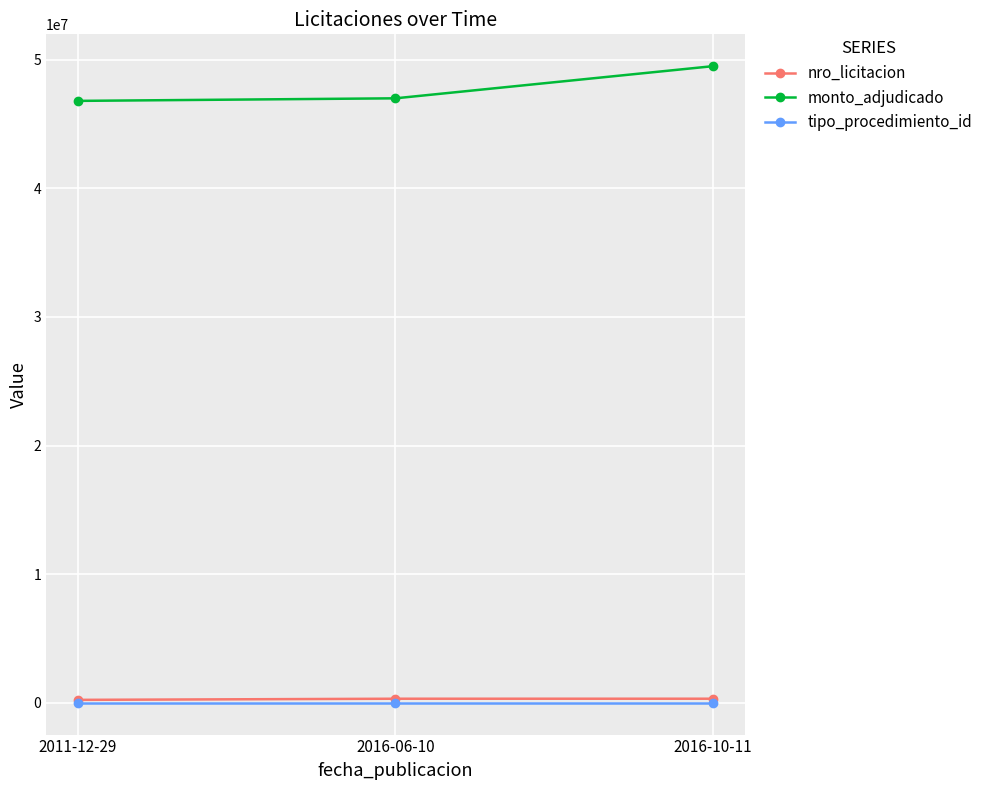

What is the label of the 3rd point from the left?

2016-10-11